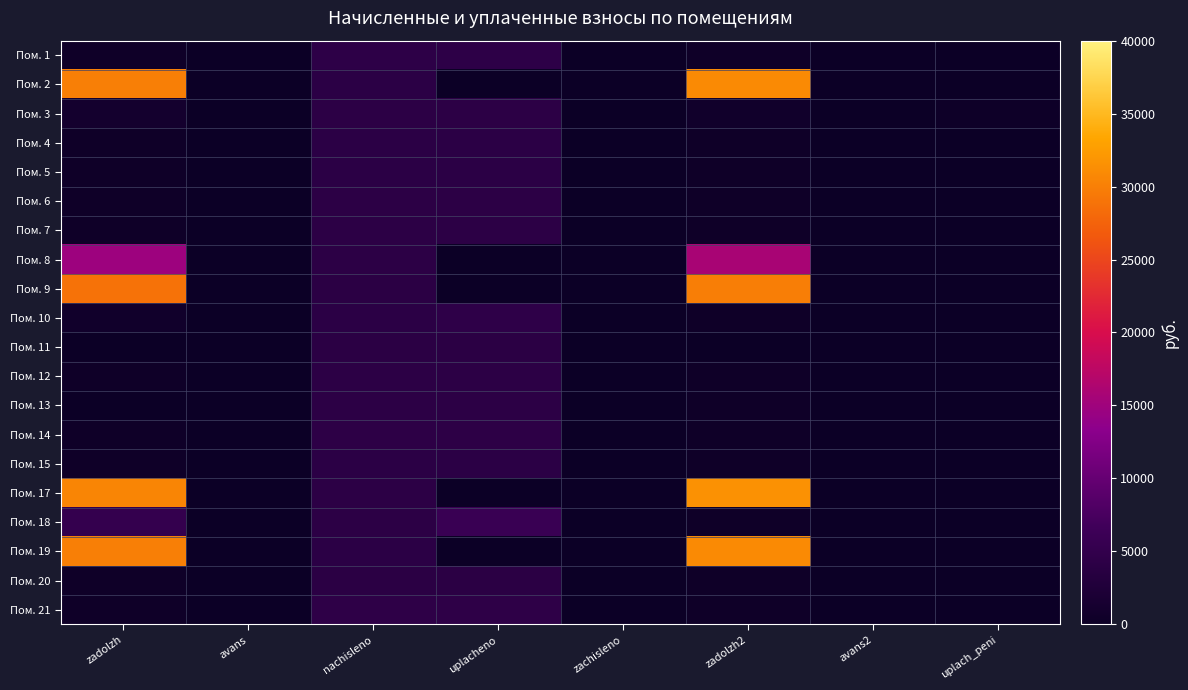

Reading right to left, what are all the values shown in this chart?

Пом. 1: uplach_peni=0.0	avans2=0.0	zadolzh2=361.8	zachisleno=0.0	uplacheno=4341.2	nachisleno=4341.2	avans=0.0	zadolzh=361.8
Пом. 2: uplach_peni=0.0	avans2=0.0	zadolzh2=31000.7	zachisleno=0.0	uplacheno=0.0	nachisleno=4079.0	avans=0.0	zadolzh=29981.0
Пом. 3: uplach_peni=307.2	avans2=0.0	zadolzh2=698.1	zachisleno=0.0	uplacheno=4188.4	nachisleno=4188.4	avans=0.0	zadolzh=1047.1
Пом. 4: uplach_peni=0.0	avans2=0.0	zadolzh2=342.4	zachisleno=0.0	uplacheno=4108.2	nachisleno=4108.2	avans=0.0	zadolzh=342.4
Пом. 5: uplach_peni=0.0	avans2=0.0	zadolzh2=344.8	zachisleno=0.0	uplacheno=4137.4	nachisleno=4137.4	avans=0.0	zadolzh=344.8
Пом. 6: uplach_peni=0.0	avans2=0.0	zadolzh2=347.8	zachisleno=0.0	uplacheno=4173.7	nachisleno=4173.7	avans=0.0	zadolzh=347.8
Пом. 7: uplach_peni=0.0	avans2=0.0	zadolzh2=345.4	zachisleno=0.0	uplacheno=4144.6	nachisleno=4144.6	avans=0.0	zadolzh=345.4
Пом. 8: uplach_peni=0.0	avans2=0.0	zadolzh2=15812.5	zachisleno=0.0	uplacheno=0.0	nachisleno=4173.7	avans=0.0	zadolzh=14769.0
Пом. 9: uplach_peni=0.0	avans2=0.0	zadolzh2=29847.1	zachisleno=0.0	uplacheno=0.0	nachisleno=4049.9	avans=0.0	zadolzh=28834.6
Пом. 10: uplach_peni=3.8	avans2=0.0	zadolzh2=344.8	zachisleno=0.0	uplacheno=4482.1	nachisleno=4137.4	avans=0.0	zadolzh=689.3
Пом. 11: uplach_peni=0.0	avans2=0.0	zadolzh2=0.0	zachisleno=0.0	uplacheno=4035.4	nachisleno=4035.4	avans=0.0	zadolzh=0.0
Пом. 12: uplach_peni=0.4	avans2=0.0	zadolzh2=347.3	zachisleno=0.0	uplacheno=4174.2	nachisleno=4173.7	avans=0.0	zadolzh=347.0
Пом. 13: uplach_peni=1.0	avans2=0.0	zadolzh2=346.6	zachisleno=0.0	uplacheno=4159.2	nachisleno=4159.2	avans=3.4	zadolzh=0.0
Пом. 14: uplach_peni=0.0	avans2=0.0	zadolzh2=356.9	zachisleno=0.0	uplacheno=4283.0	nachisleno=4283.0	avans=0.0	zadolzh=356.9
Пом. 15: uplach_peni=0.0	avans2=0.0	zadolzh2=343.6	zachisleno=0.0	uplacheno=4122.7	nachisleno=4122.7	avans=0.0	zadolzh=343.6
Пом. 17: uplach_peni=0.0	avans2=0.0	zadolzh2=31554.3	zachisleno=0.0	uplacheno=0.0	nachisleno=4151.9	avans=0.0	zadolzh=30516.3
Пом. 18: uplach_peni=52.8	avans2=0.0	zadolzh2=346.6	zachisleno=0.0	uplacheno=5892.2	nachisleno=4159.2	avans=0.0	zadolzh=5251.8
Пом. 19: uplach_peni=0.0	avans2=0.0	zadolzh2=31000.7	zachisleno=0.0	uplacheno=0.0	nachisleno=4079.0	avans=0.0	zadolzh=29981.0
Пом. 20: uplach_peni=0.0	avans2=0.0	zadolzh2=352.7	zachisleno=0.0	uplacheno=4038.8	nachisleno=4038.1	avans=0.0	zadolzh=352.7
Пом. 21: uplach_peni=0.0	avans2=0.0	zadolzh2=366.6	zachisleno=0.0	uplacheno=4399.6	nachisleno=4399.6	avans=0.0	zadolzh=366.6